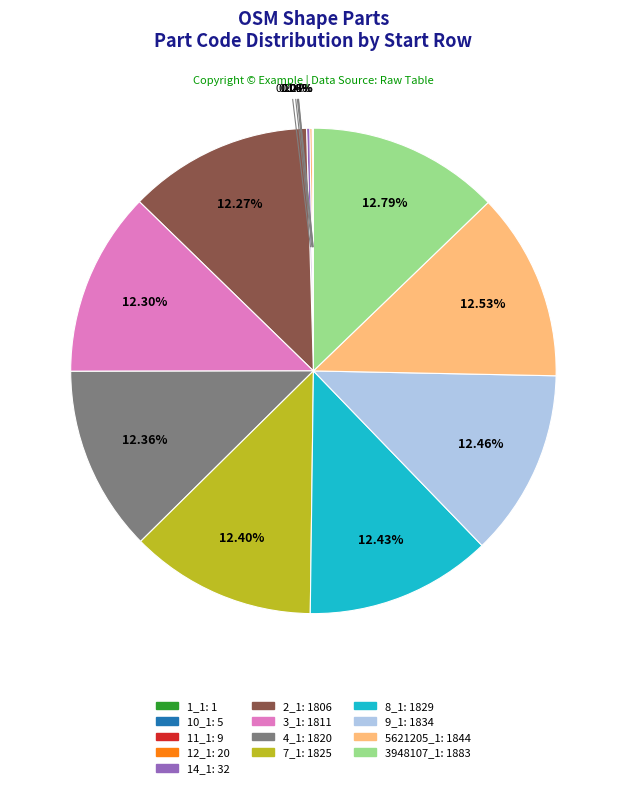

To the nearest percent, what is the difference between the largest and smallest slice percentages?

13%